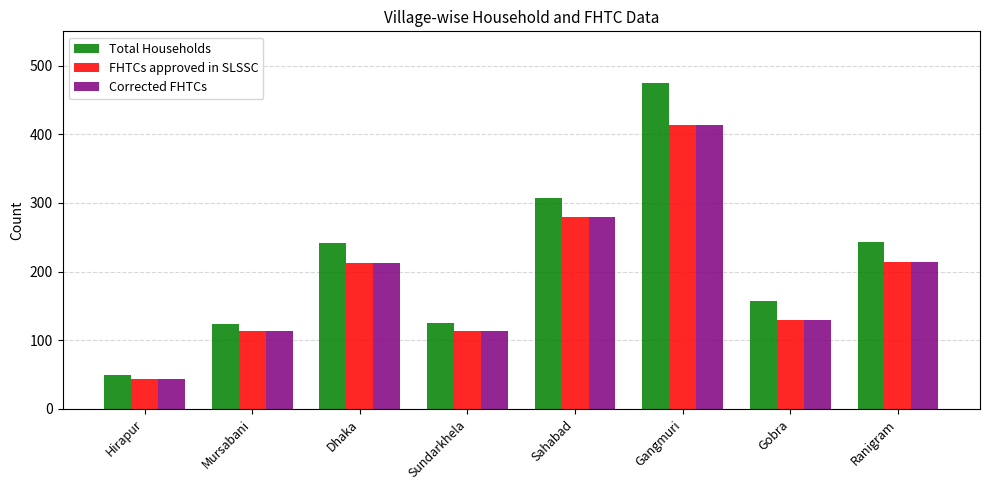

Which category has the highest value in the FHTCs approved in SLSSC series?

Gangmuri